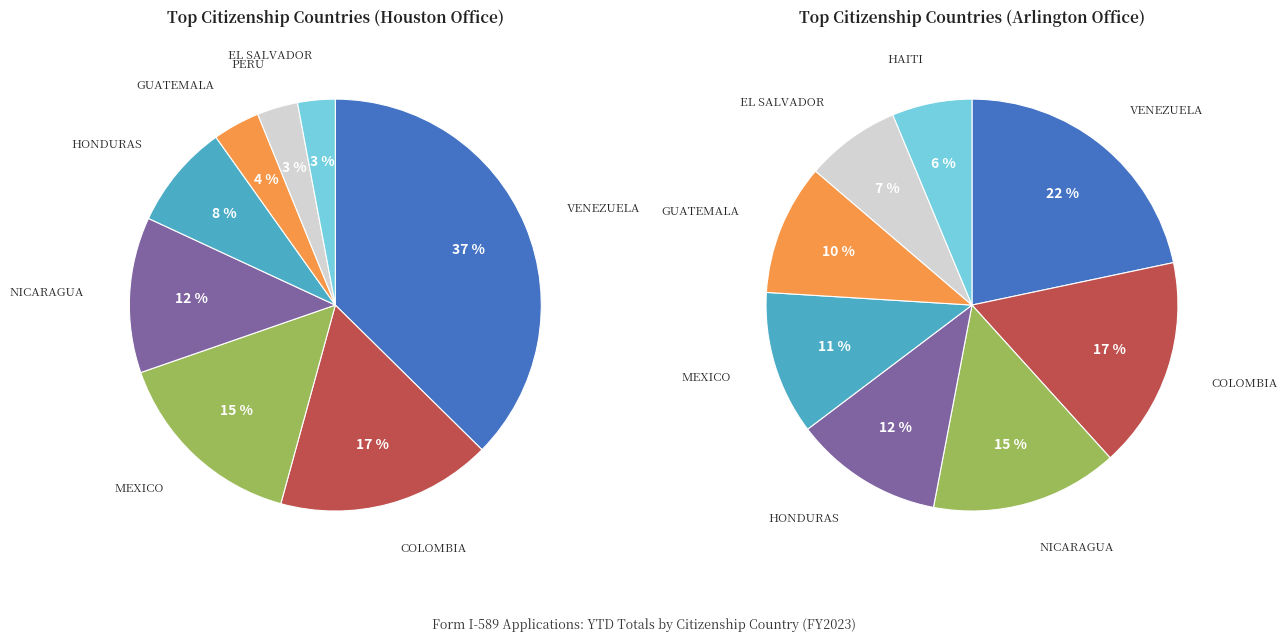

What is the change in value from MEXICO to GUATEMALA?

-4137